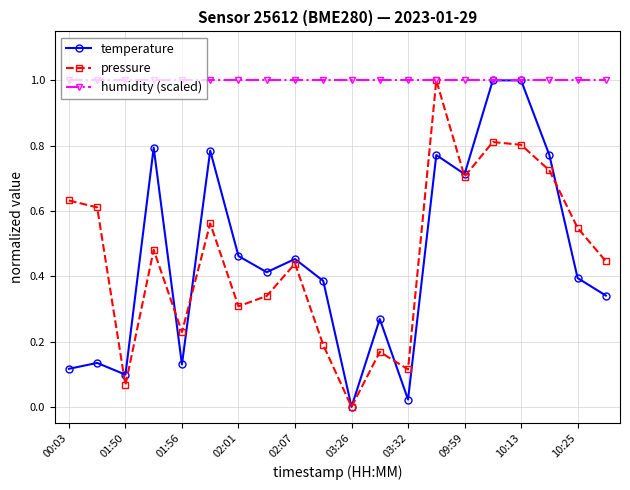

How many interior local valleys does the temperature series have?

6